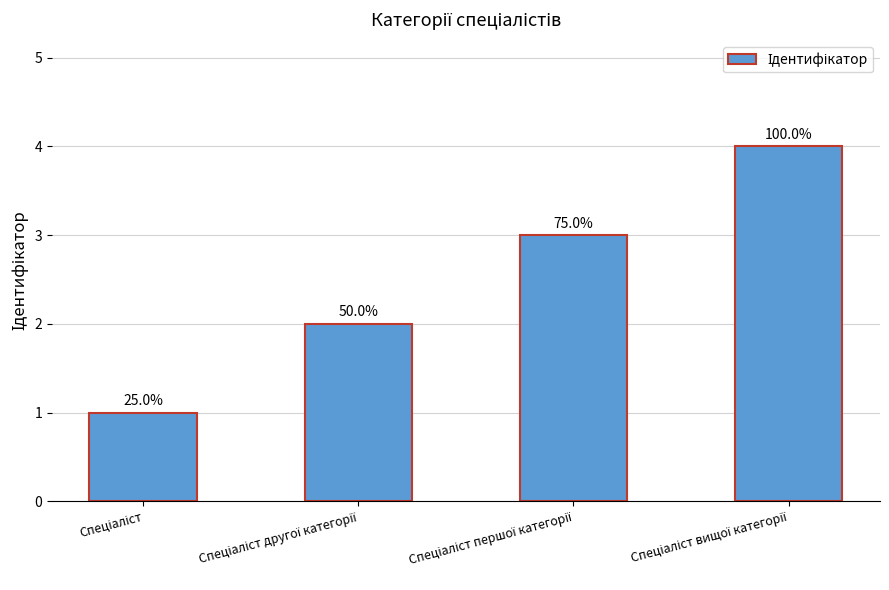

The chart shows a value of 4 at Спеціаліст вищої категорії. True or false?

True